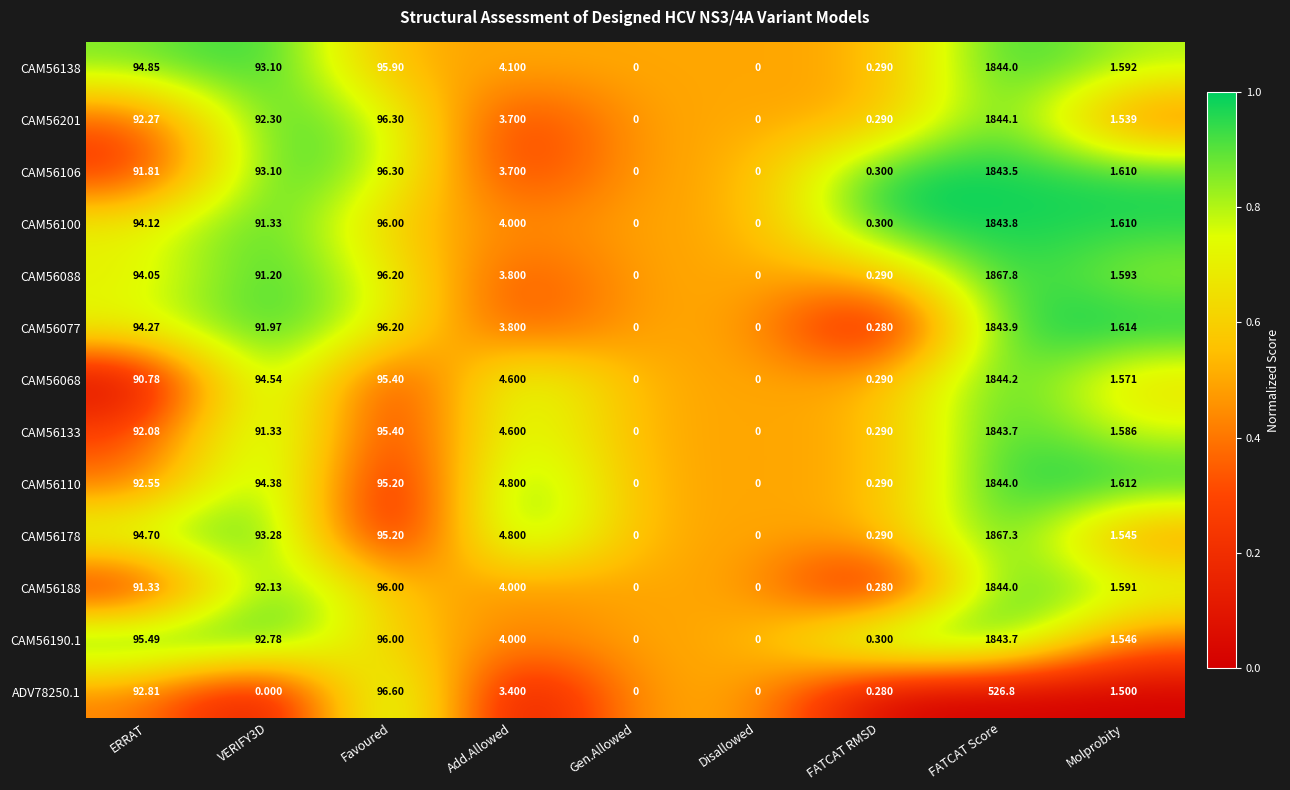

At which category is the sum across all series the highest?

FATCAT Score